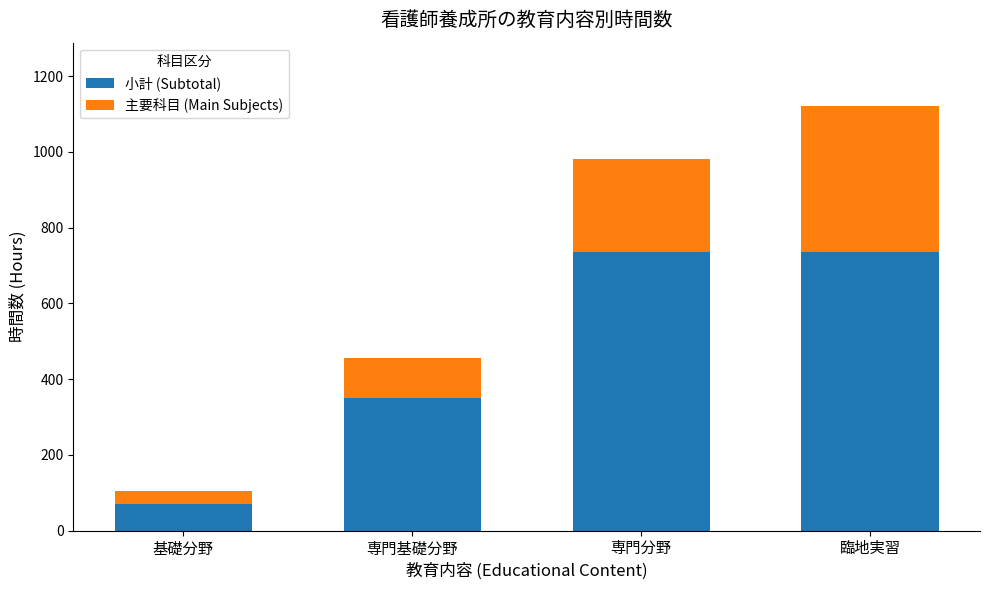

What is the difference between the maximum and minimum values in the 小計 (Subtotal) series?

665